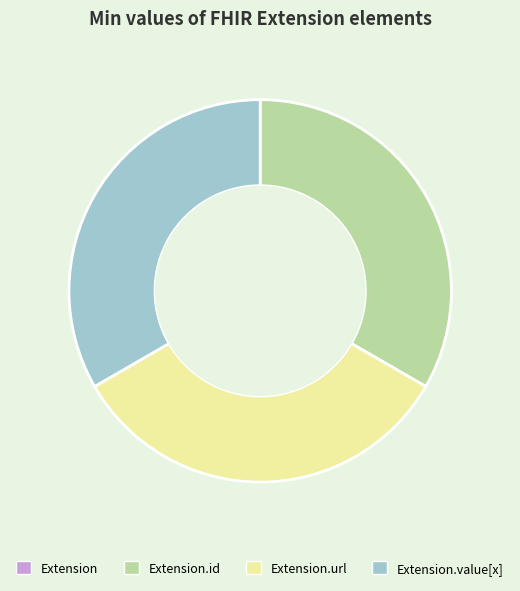

Is there a majority slice in this chart?

No